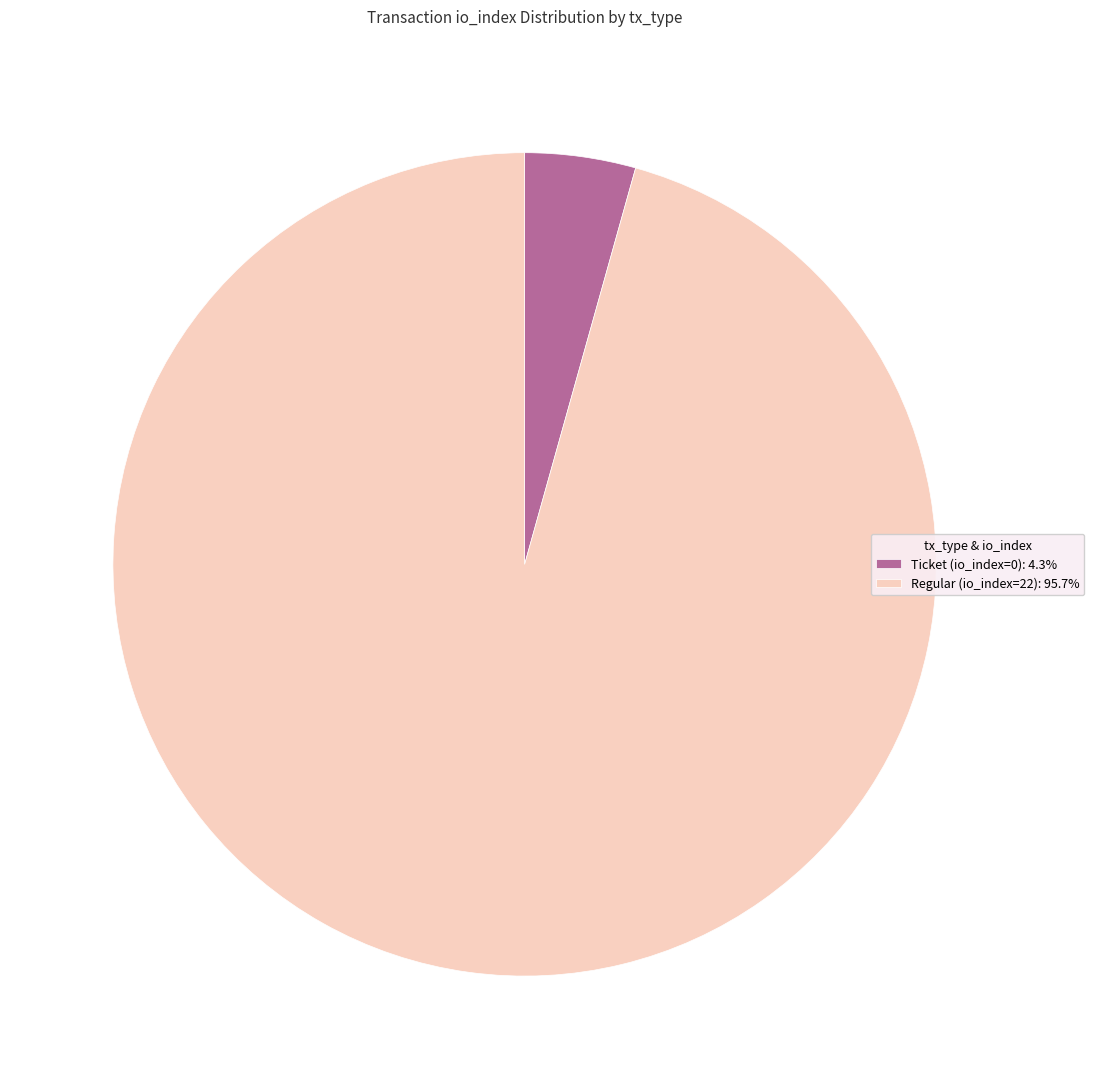

Is the sum of Regular (io_index=22): 95.7% and Ticket (io_index=0): 4.3% greater than half?

Yes